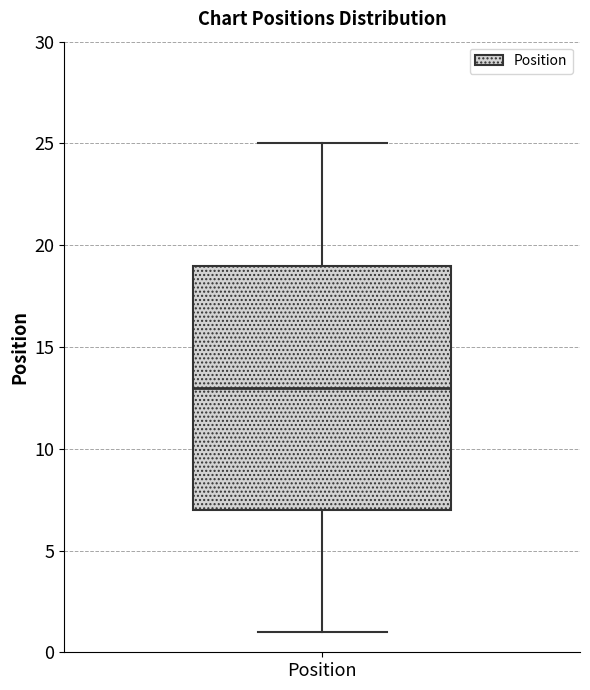

Where does the upper whisker of the box for Position end on the y-axis? The values are not printed on the chart, so give them approximately, as read against the axis.

25